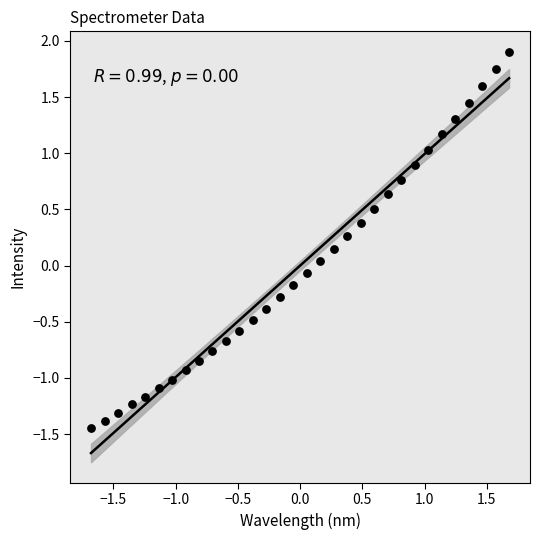

What is the range of Y values (max minus min)?

3.3